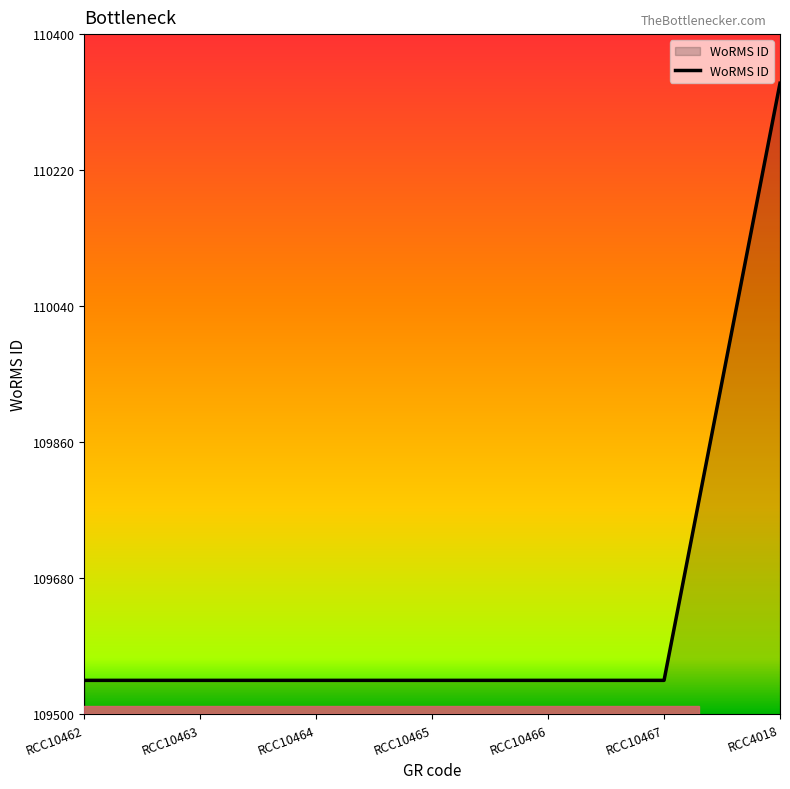

What is the sum of the values at RCC10463 and RCC10467?

219090